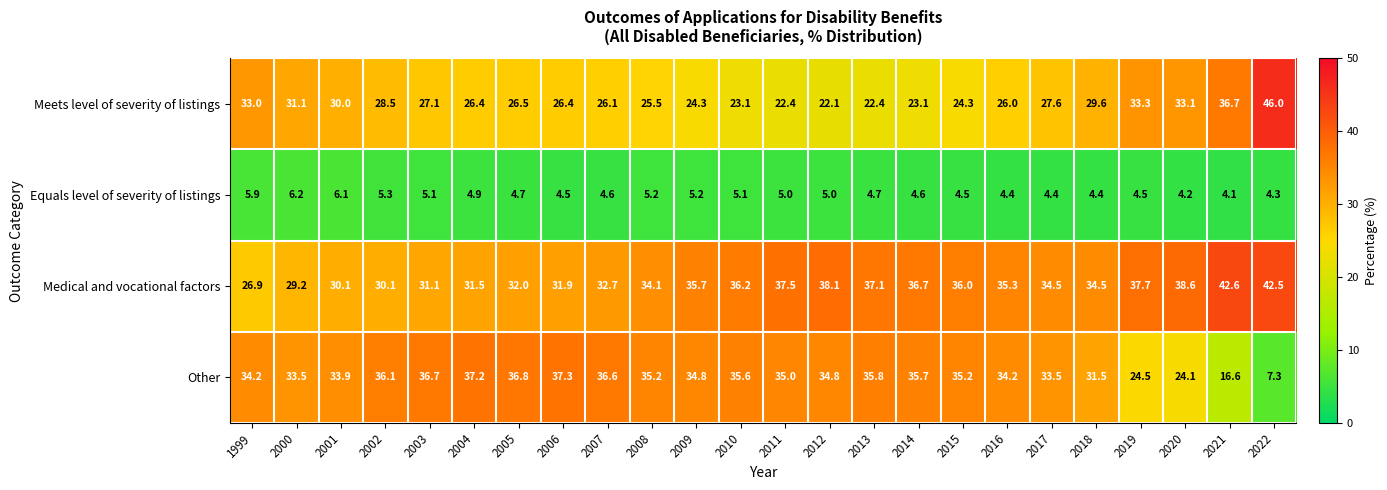

What is the approximate value of Other at 2009?

34.8